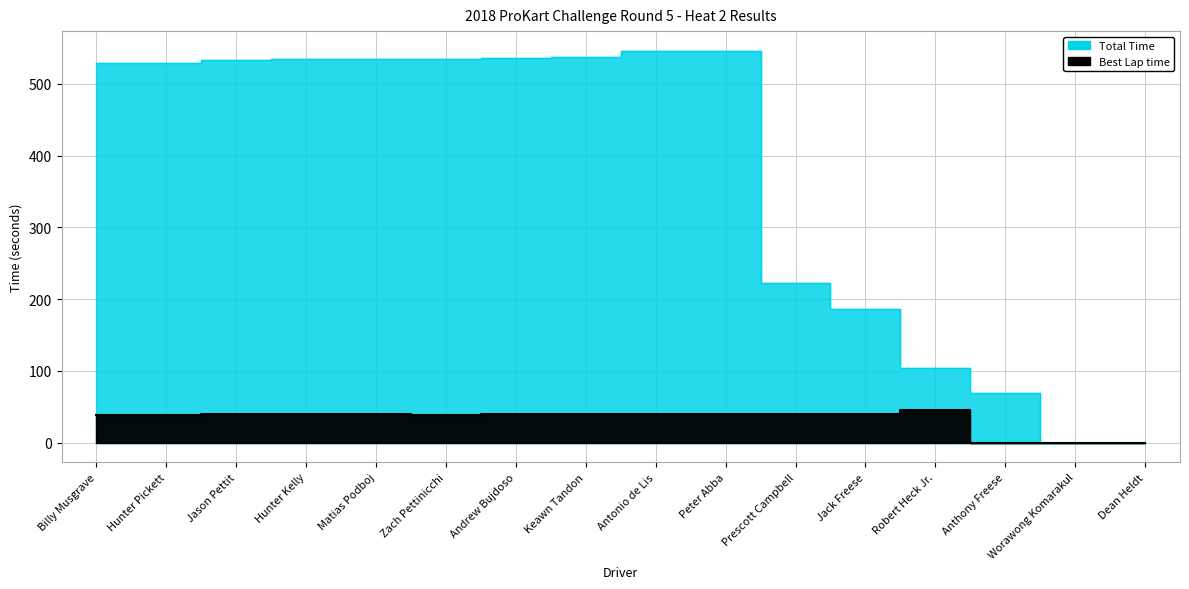

What is the difference between the second highest and second lowest values in the Total Time series?

545.8